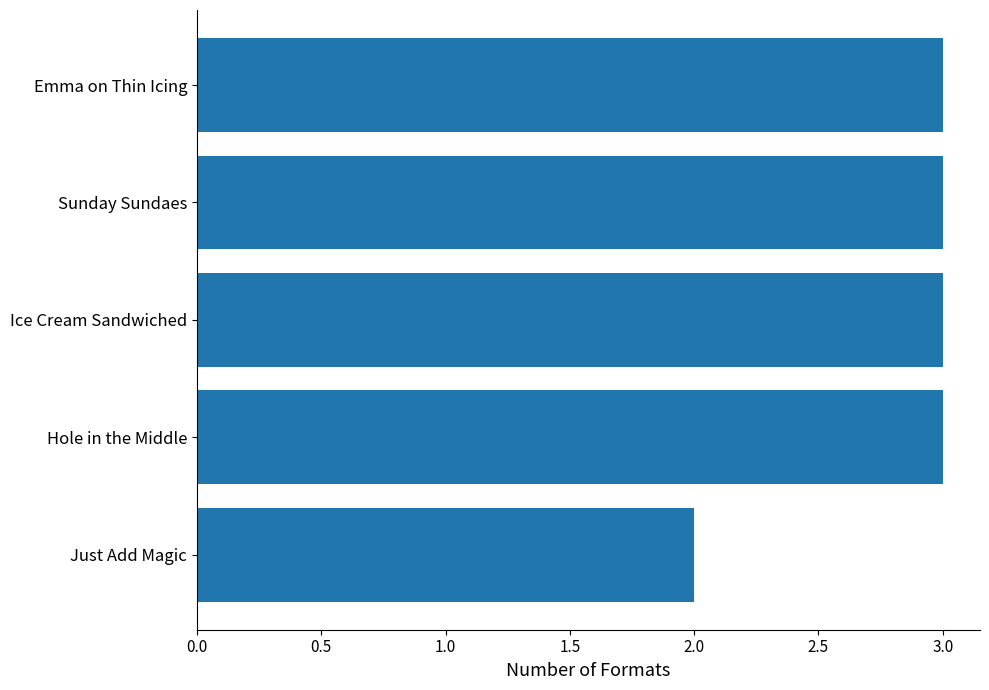

Between Just Add Magic and Emma on Thin Icing, which is larger?

Emma on Thin Icing